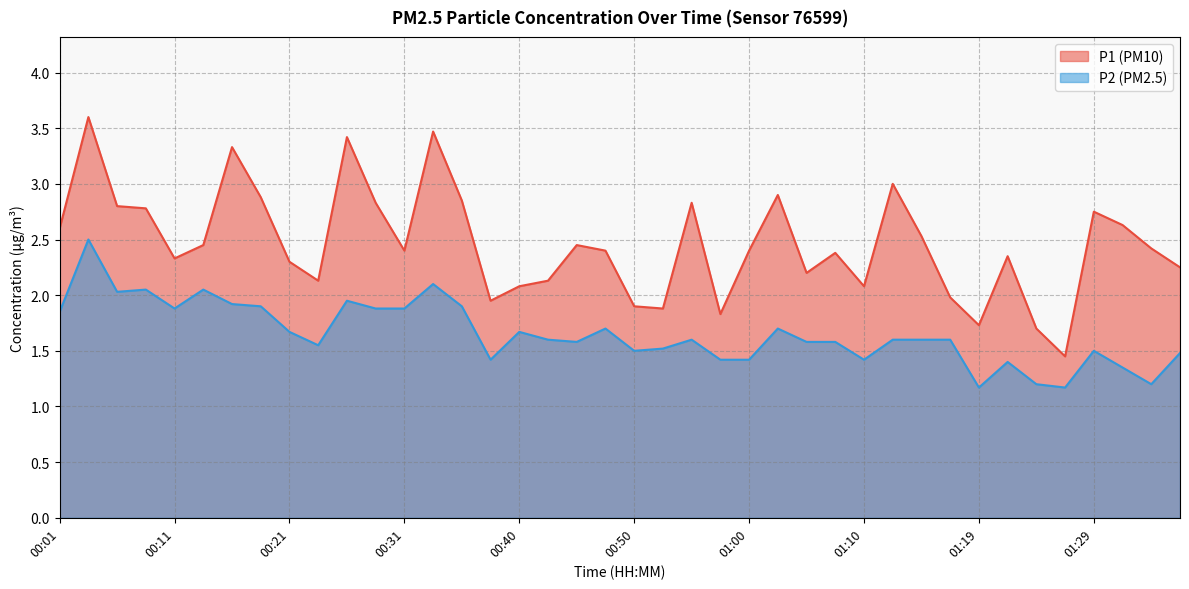

List the series in order of their overall mean, highest first.

P1, P2